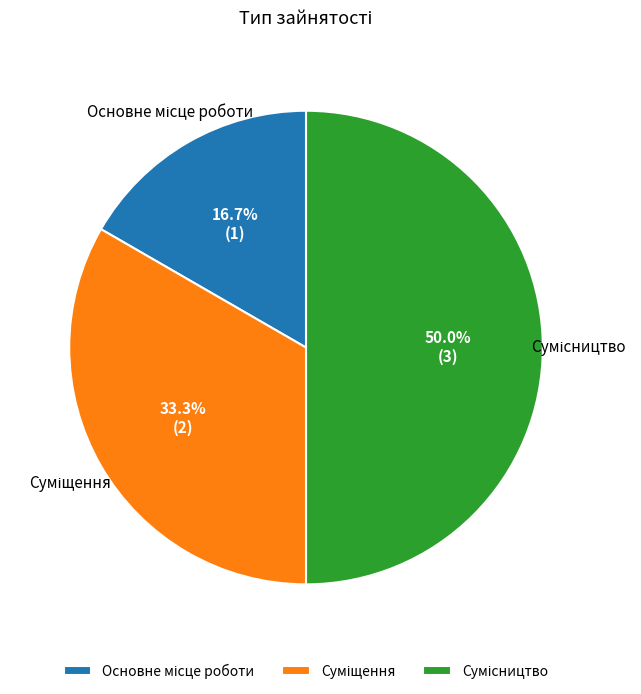

What percentage is the Сумісництво slice, to the nearest percent?

50%